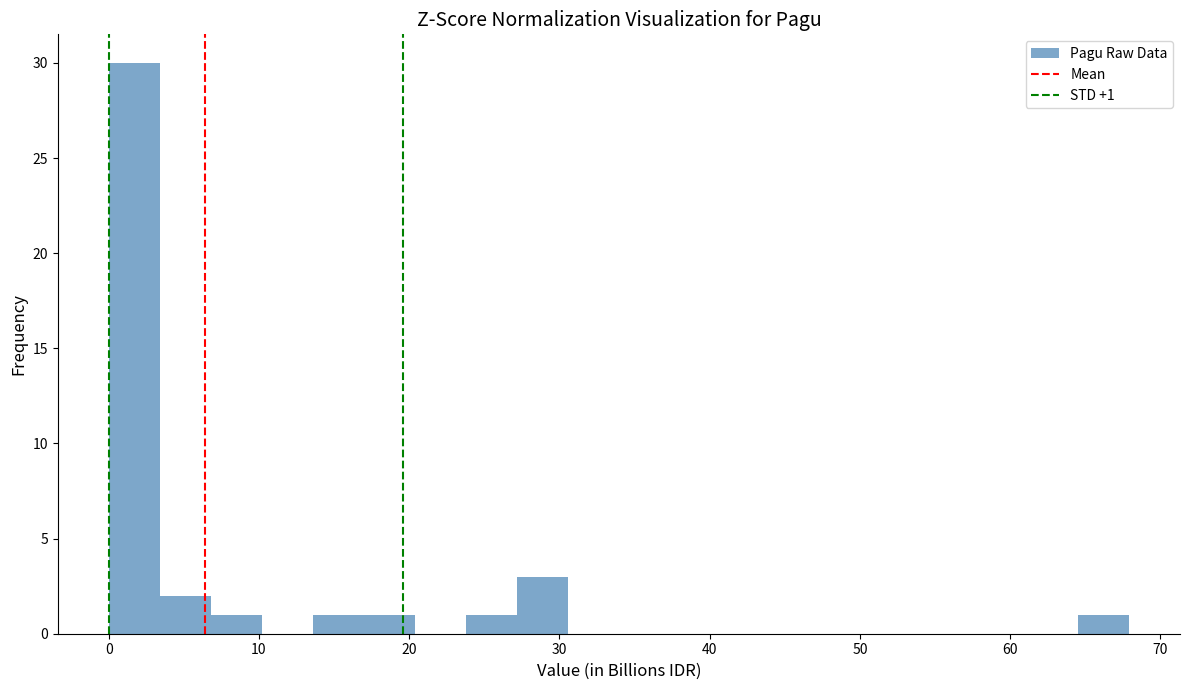

Read against the x-axis, roughly where is the centre of the tallest bar?

2